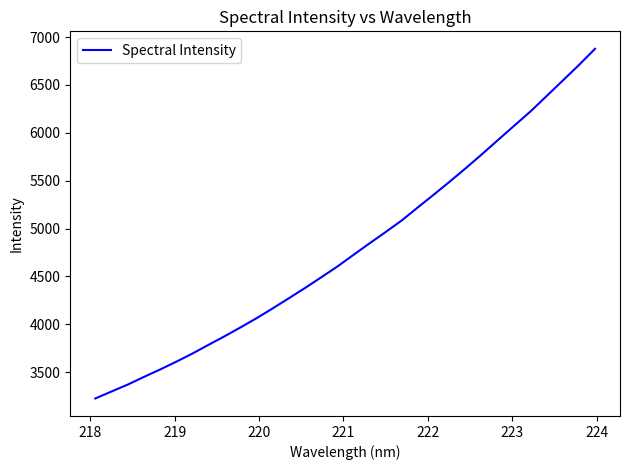

What is the difference between the second highest and minimum values?

3482.1